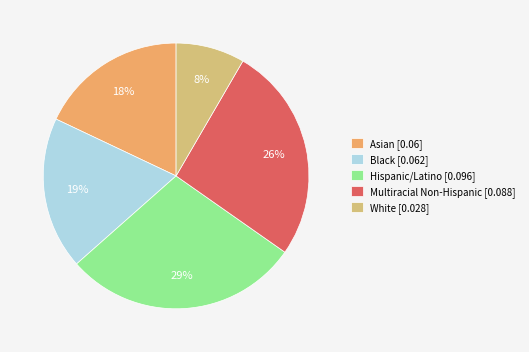

How many segments does this pie chart have?

5